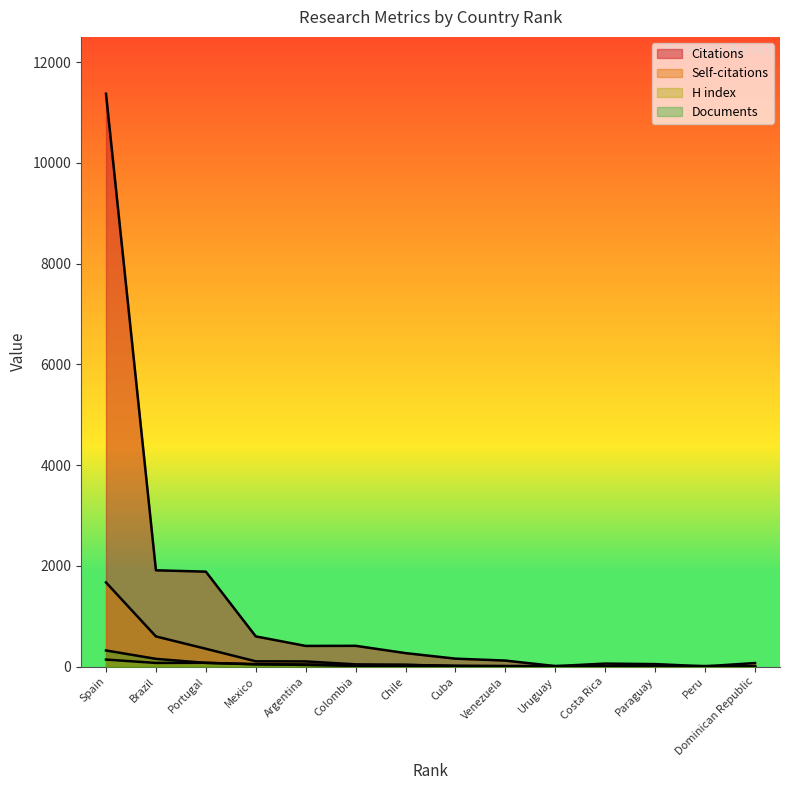

What is the value of the Documents point at the 14th from the left?

1